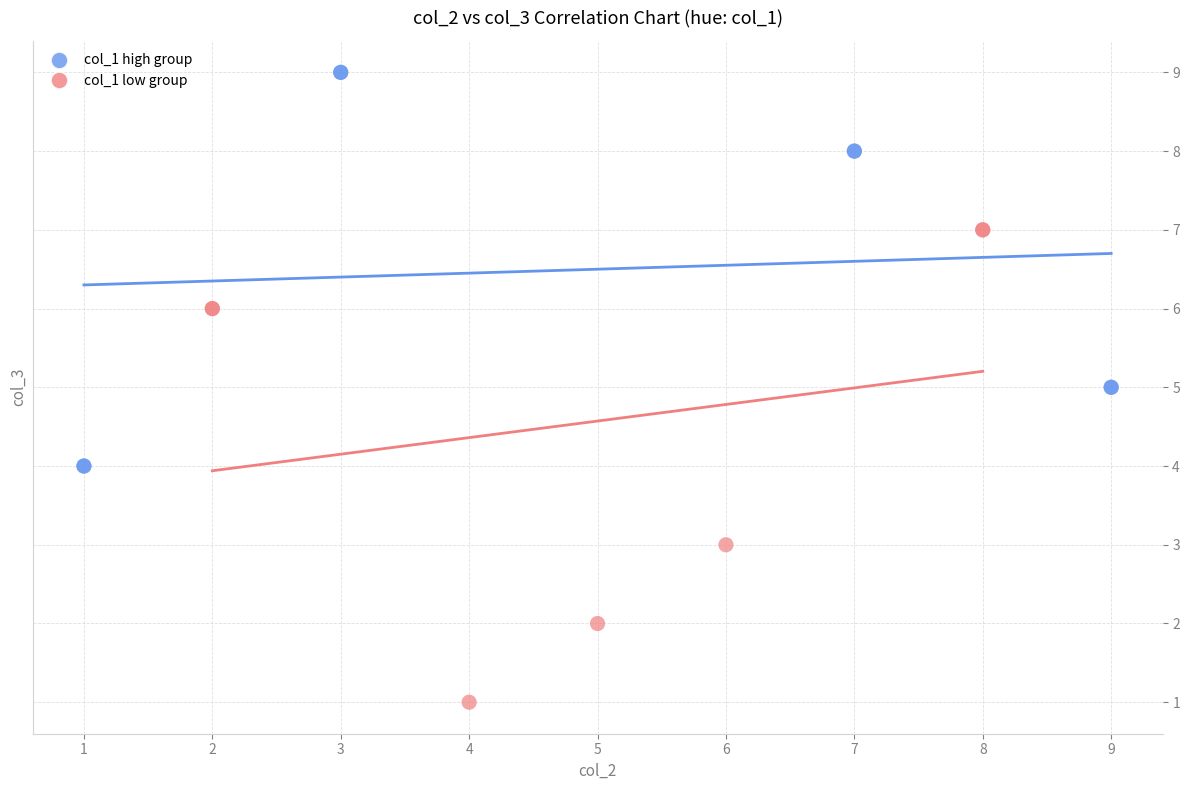

Which series contains the lowest Y value?

col_1 low group